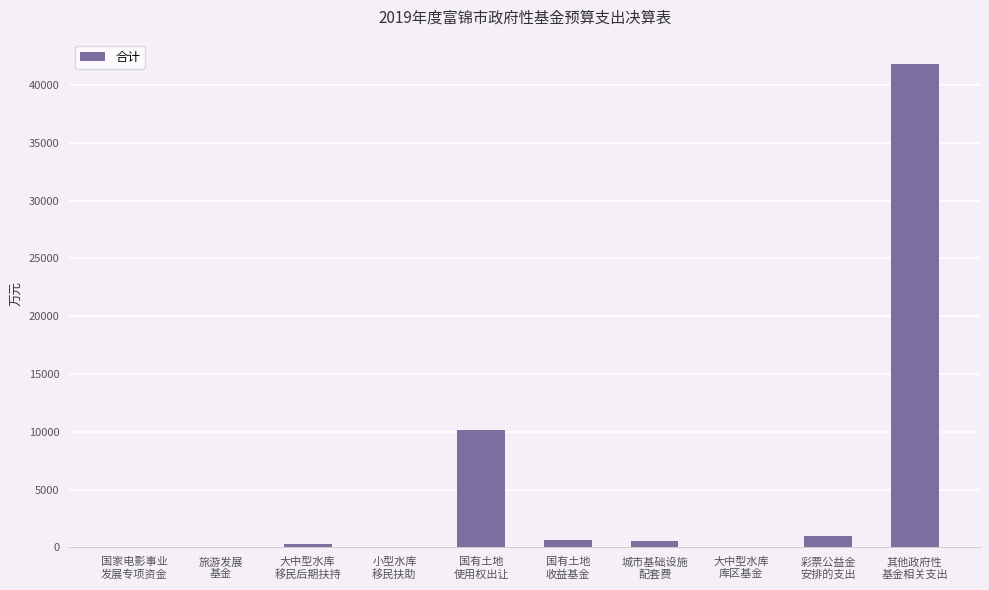

What is the sum of all values?

54573